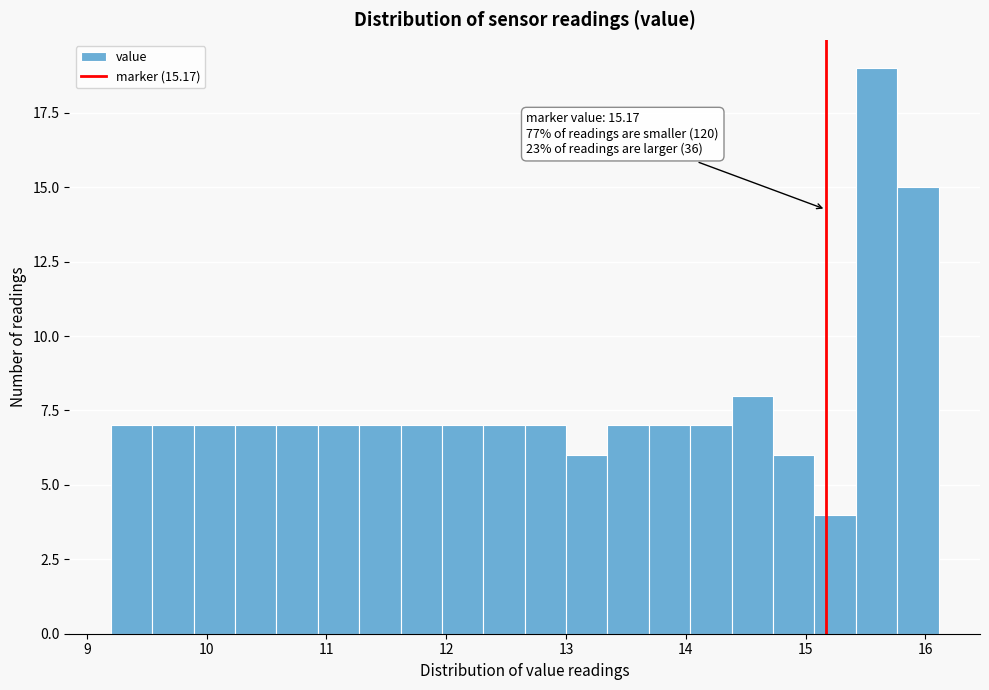

Around what value on the x-axis is the tallest bar? Give the approximate position of its centre, as read against the axis.

15.6